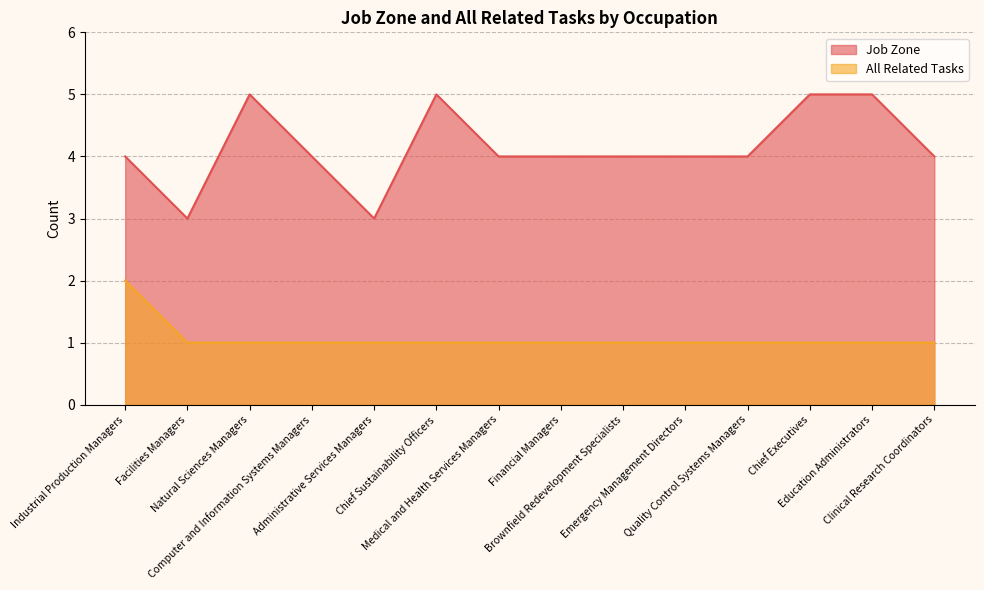

True or false: Job Zone has more than 2 points higher than both neighbors.

False